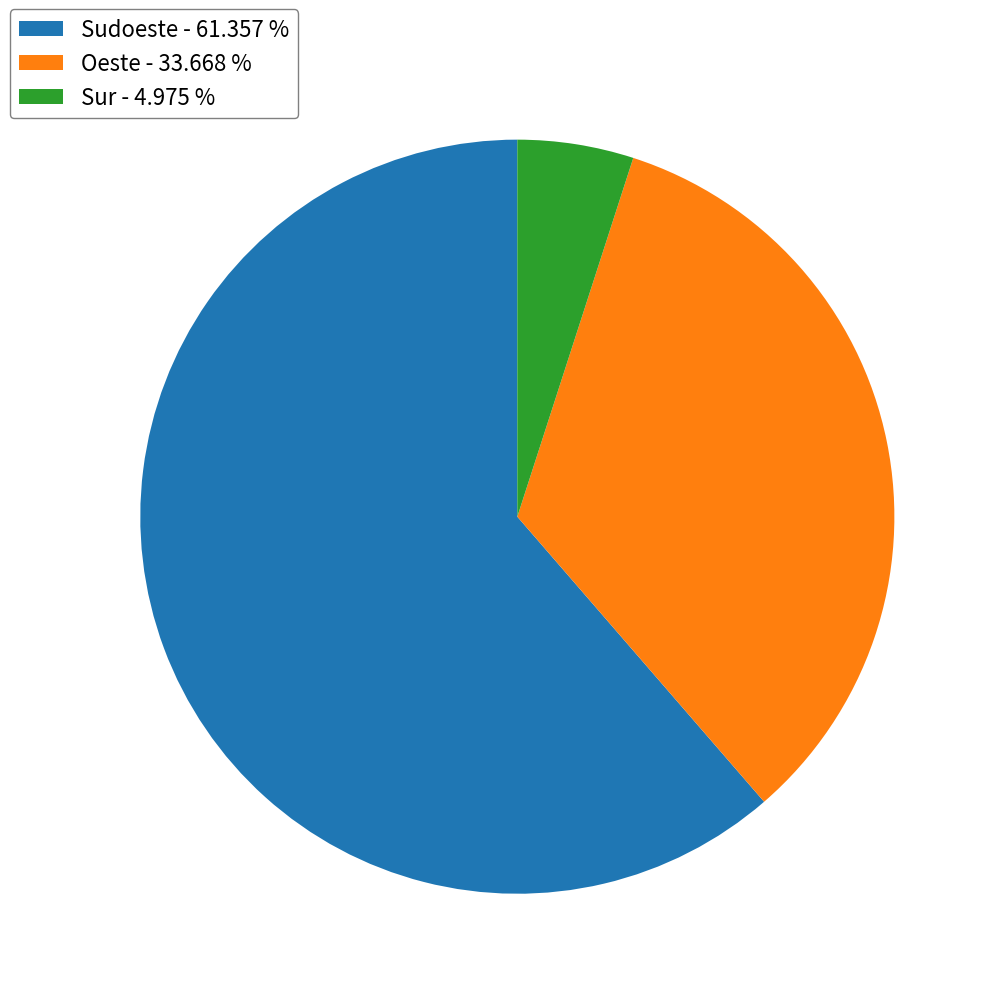

Which category has the smallest portion of the pie?

Sur - 4.975 %